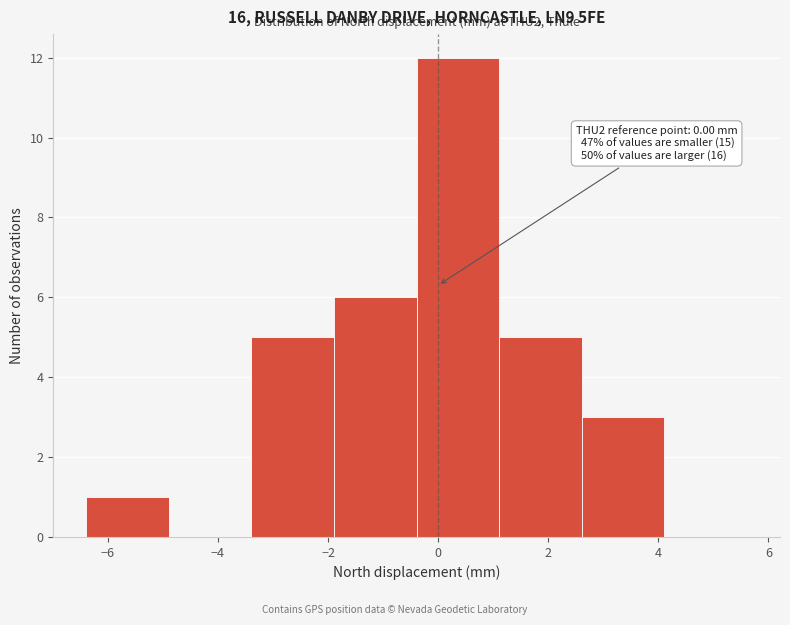

Which range on the x-axis has the tallest bar?

-0.4 to 1.2